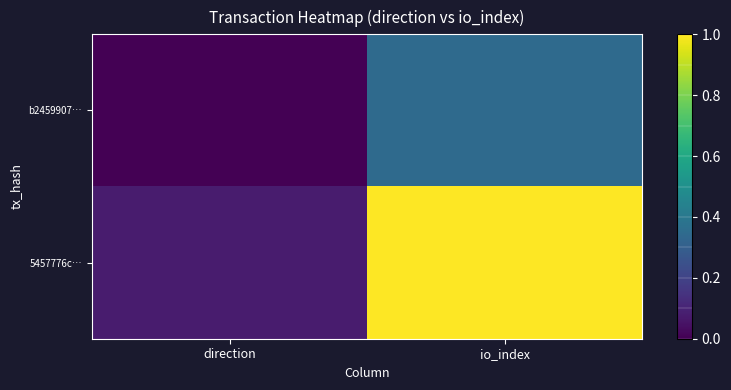

List the series in order of their peak value, highest first.

5457776c…, b2459907…